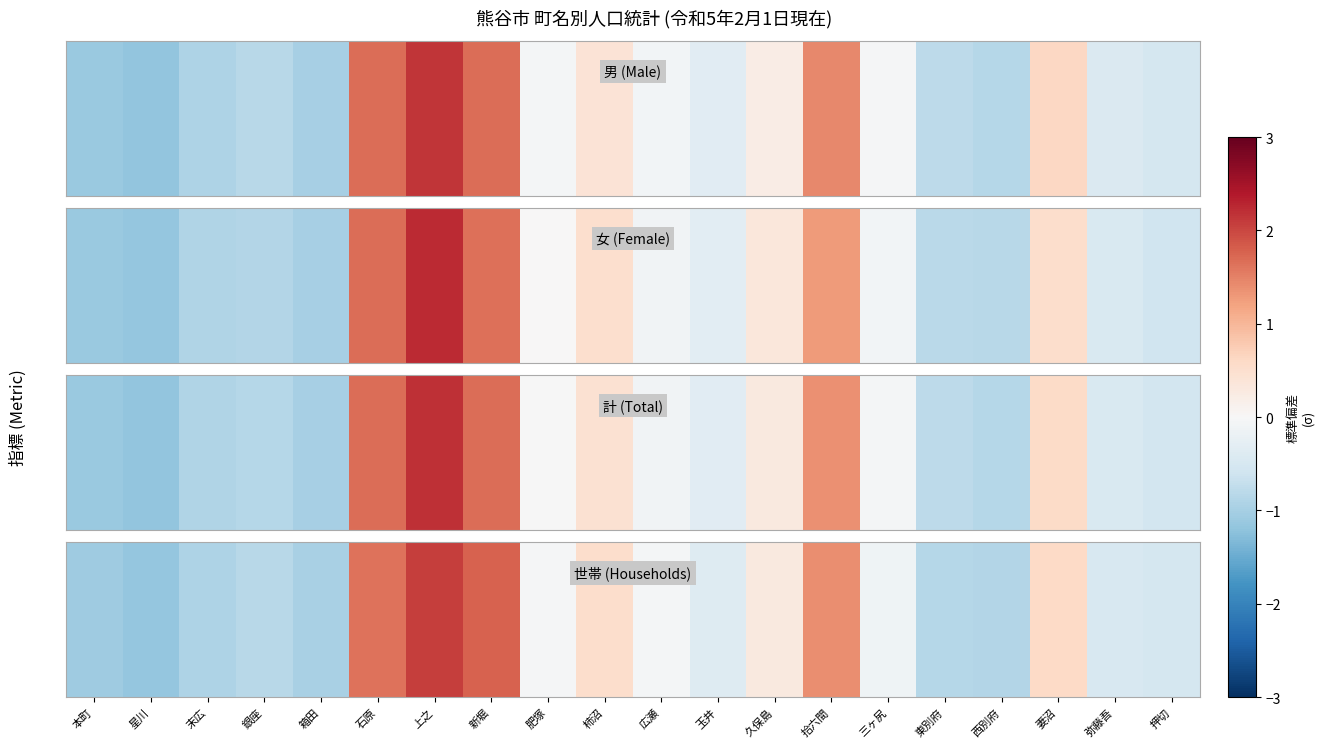

What is the difference between the maximum and second lowest values?

3.2